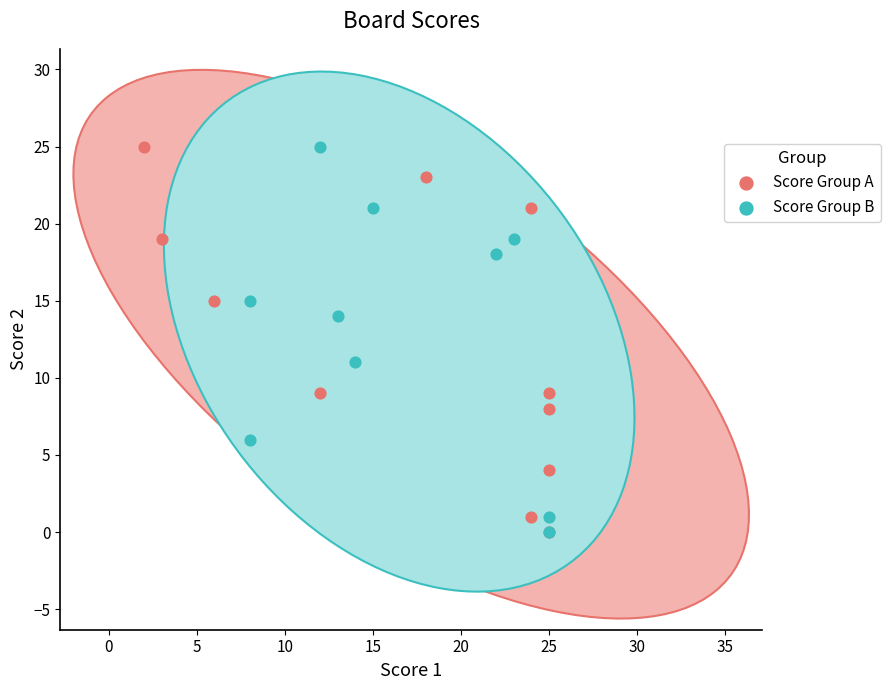

What are all the series names shown in the legend?

Score Group A, Score Group B